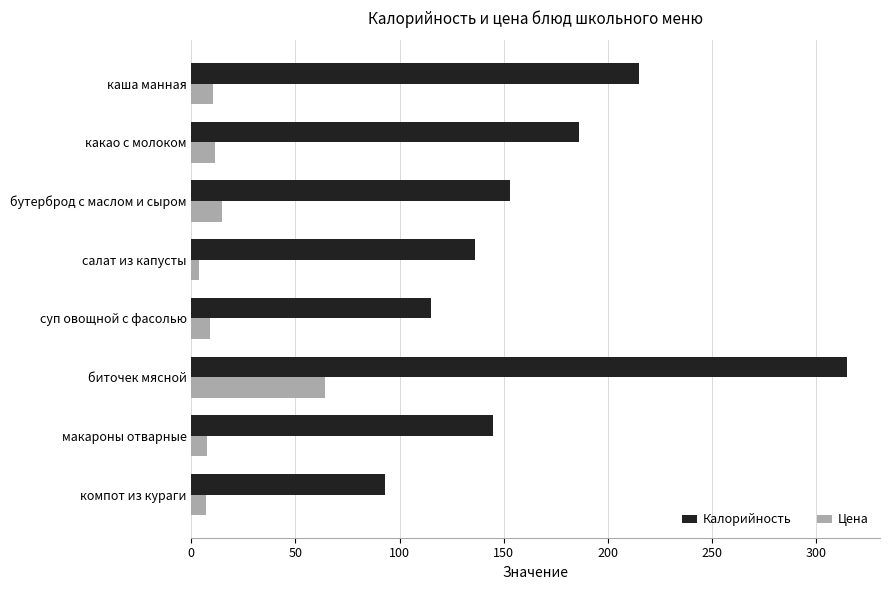

The value of Калорийность at бутерброд с маслом и сыром is 153.0. True or false?

True